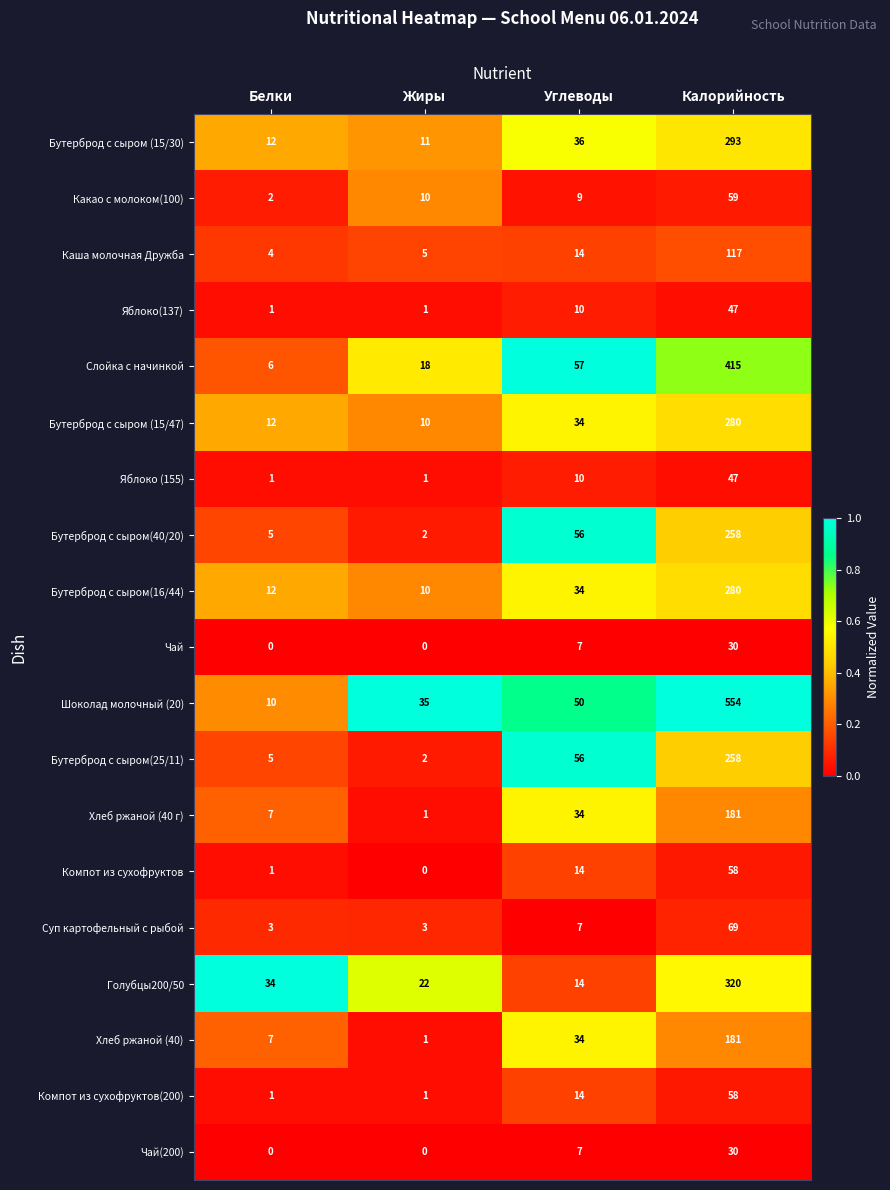

Which category has the lowest value in the Бутерброд с сыром(16/44) series?

Жиры